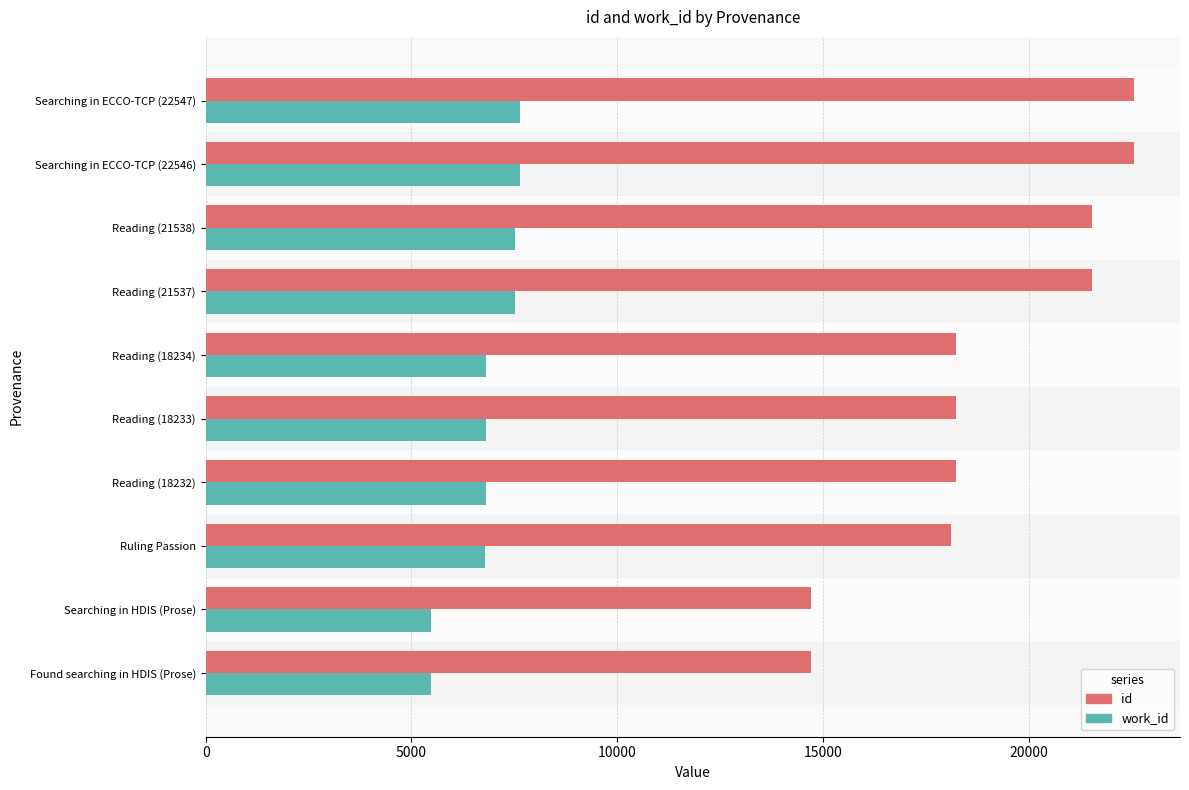

List the series in order of their peak value, lowest first.

work_id, id